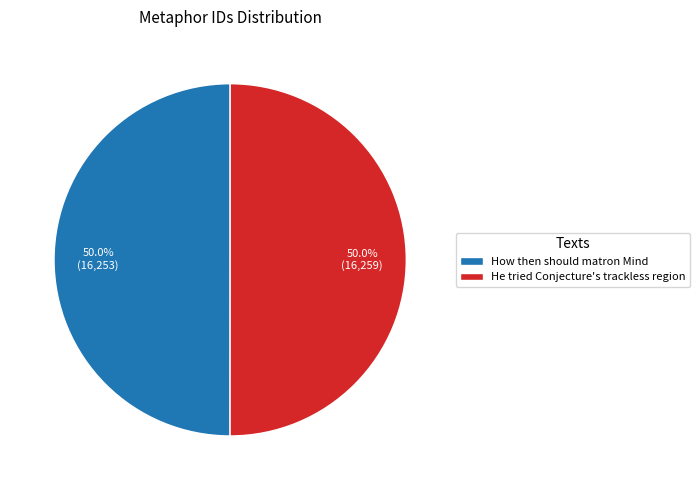

What percentage is the He tried Conjecture's trackless region slice, to the nearest percent?

50%